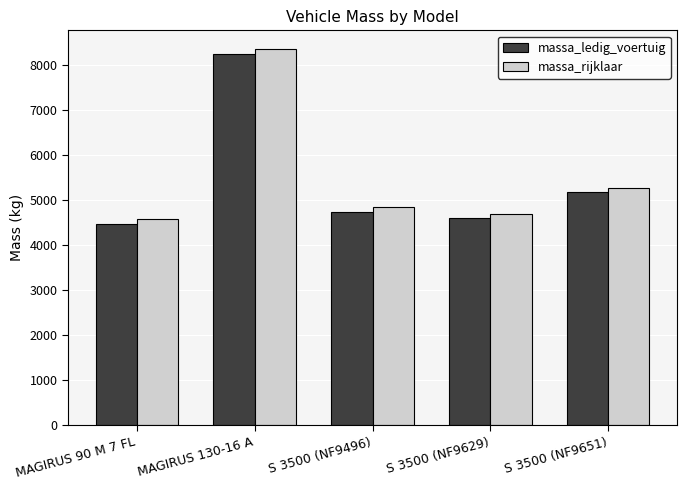

What are all the series names shown in the legend?

massa_ledig_voertuig, massa_rijklaar